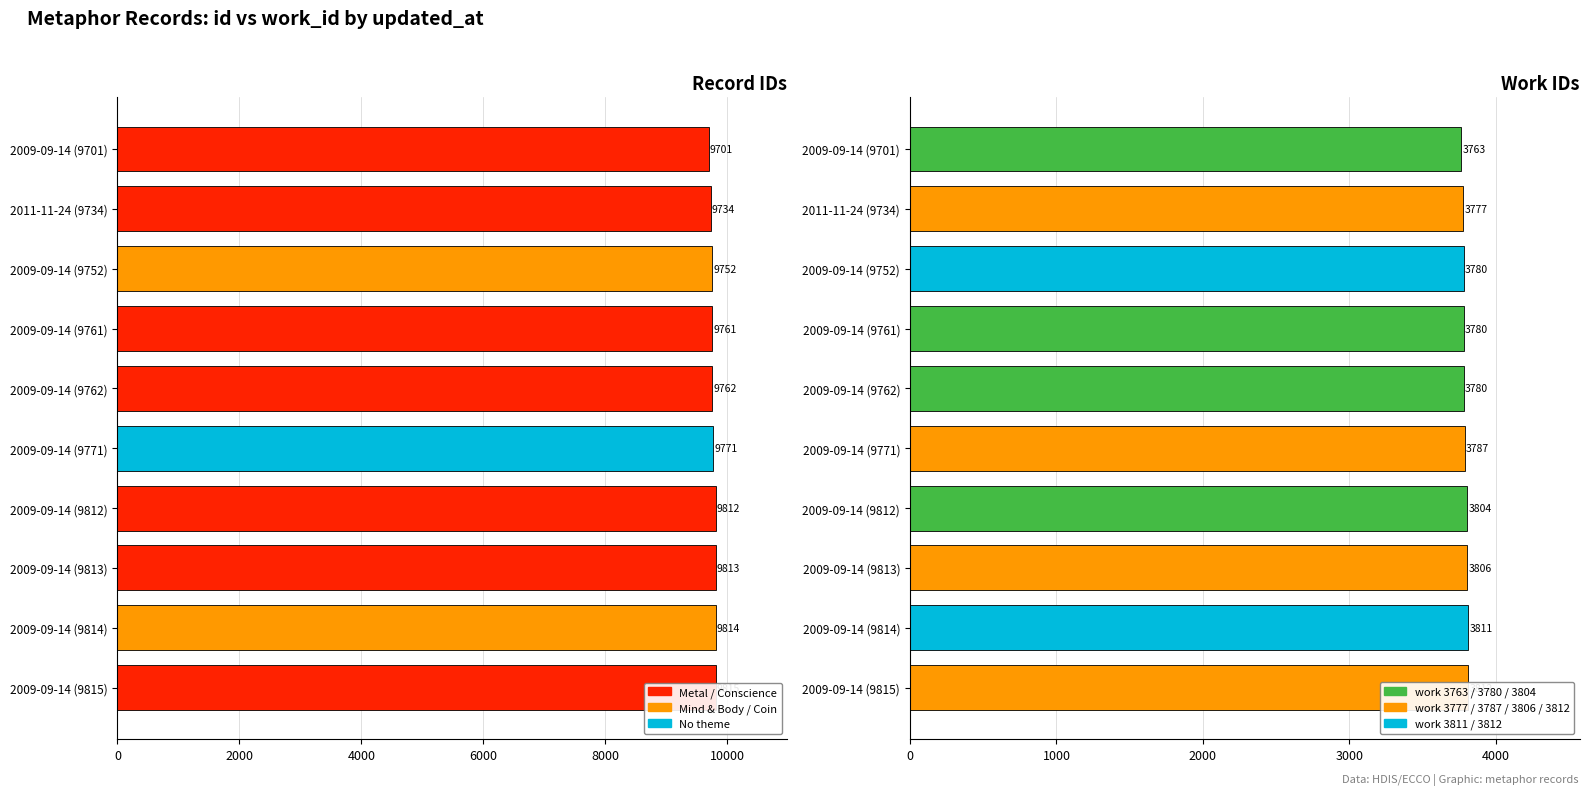

Rank the series at 2011-11-24 (9734) from highest to lowest value.

id, work_id